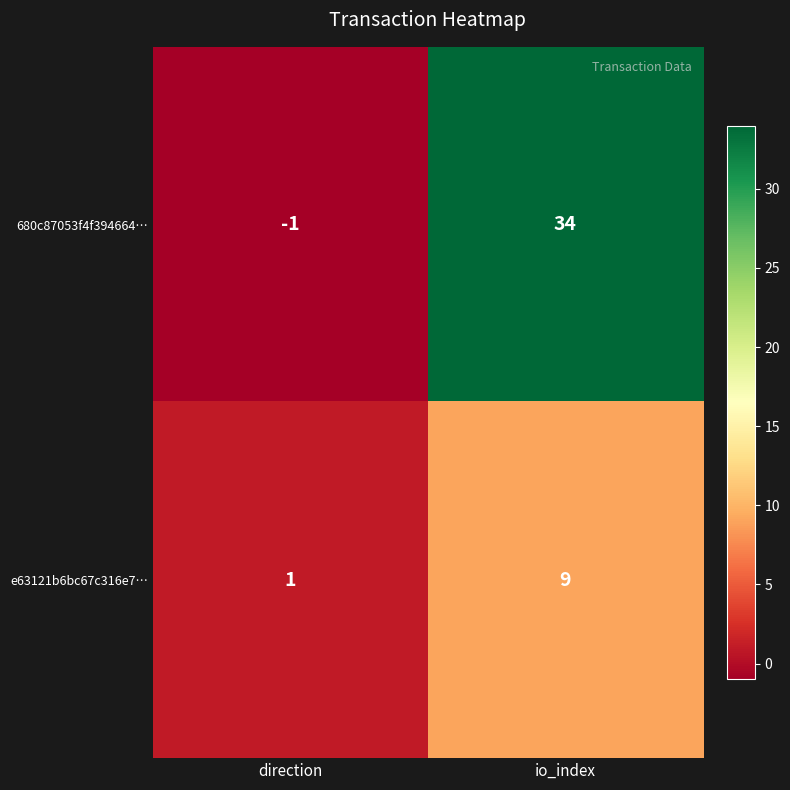

What is the approximate value of 680c87053f4f394664… at io_index, to the nearest 10?

30